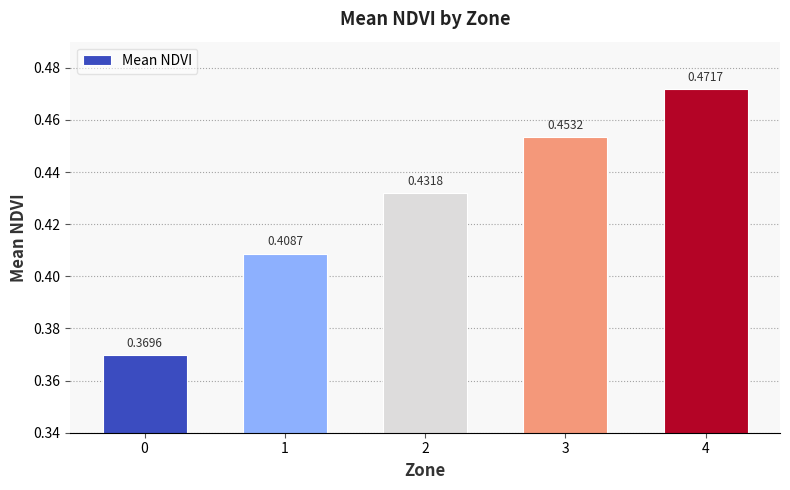

The value at 4 is 0.8. True or false?

False